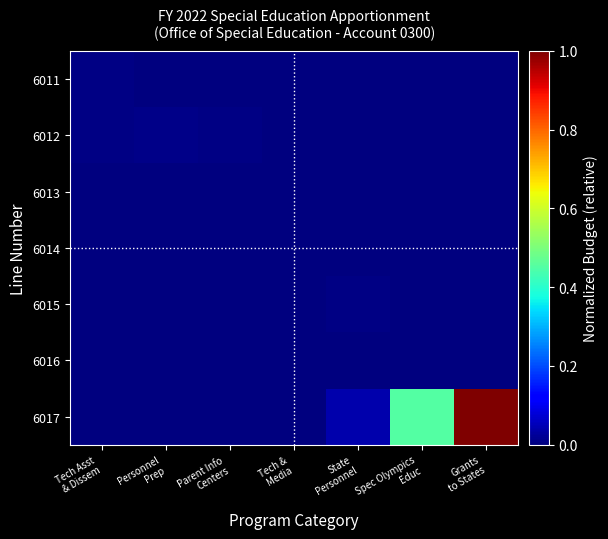

Count the number of categories in the chart.

7